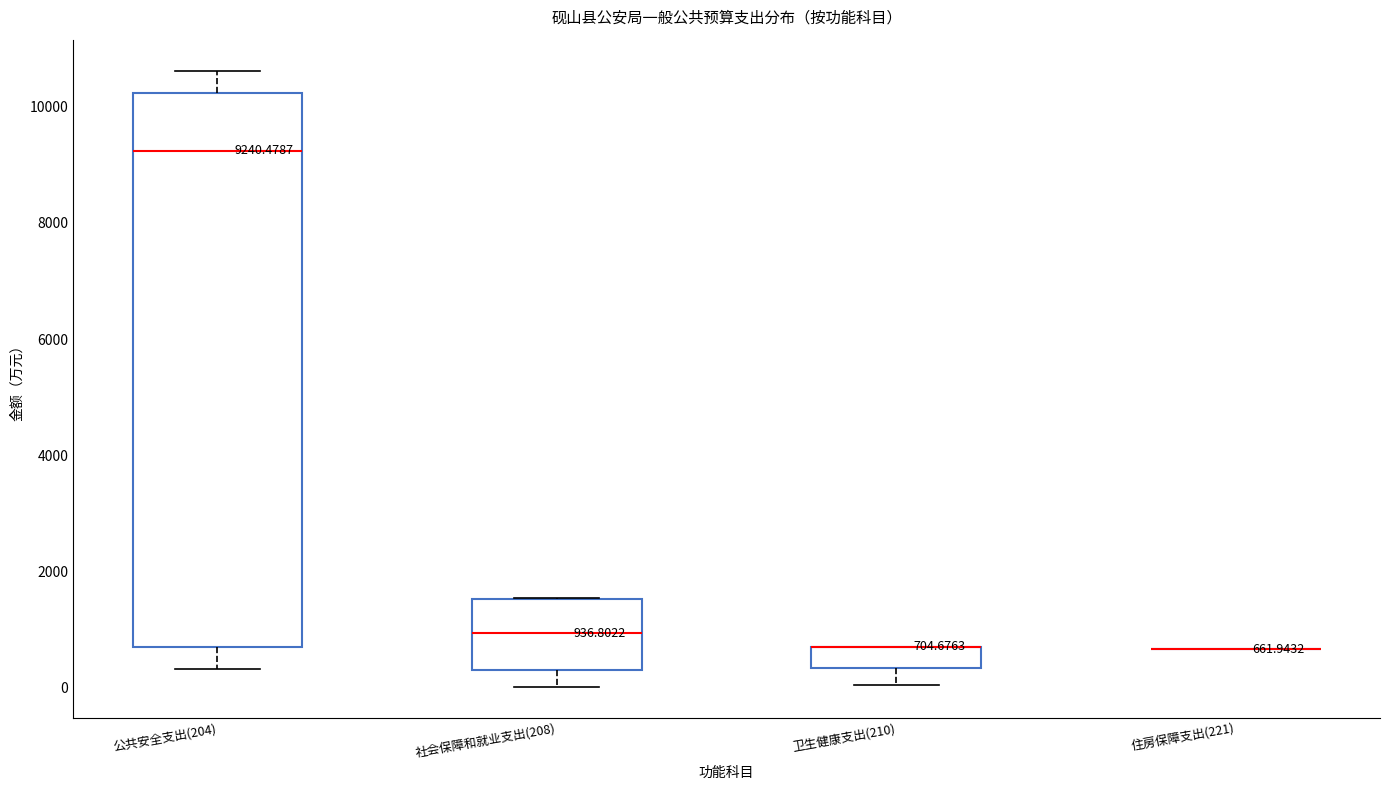

Which box is the tallest, from its lower edge to its upper edge?

公共安全支出(204)